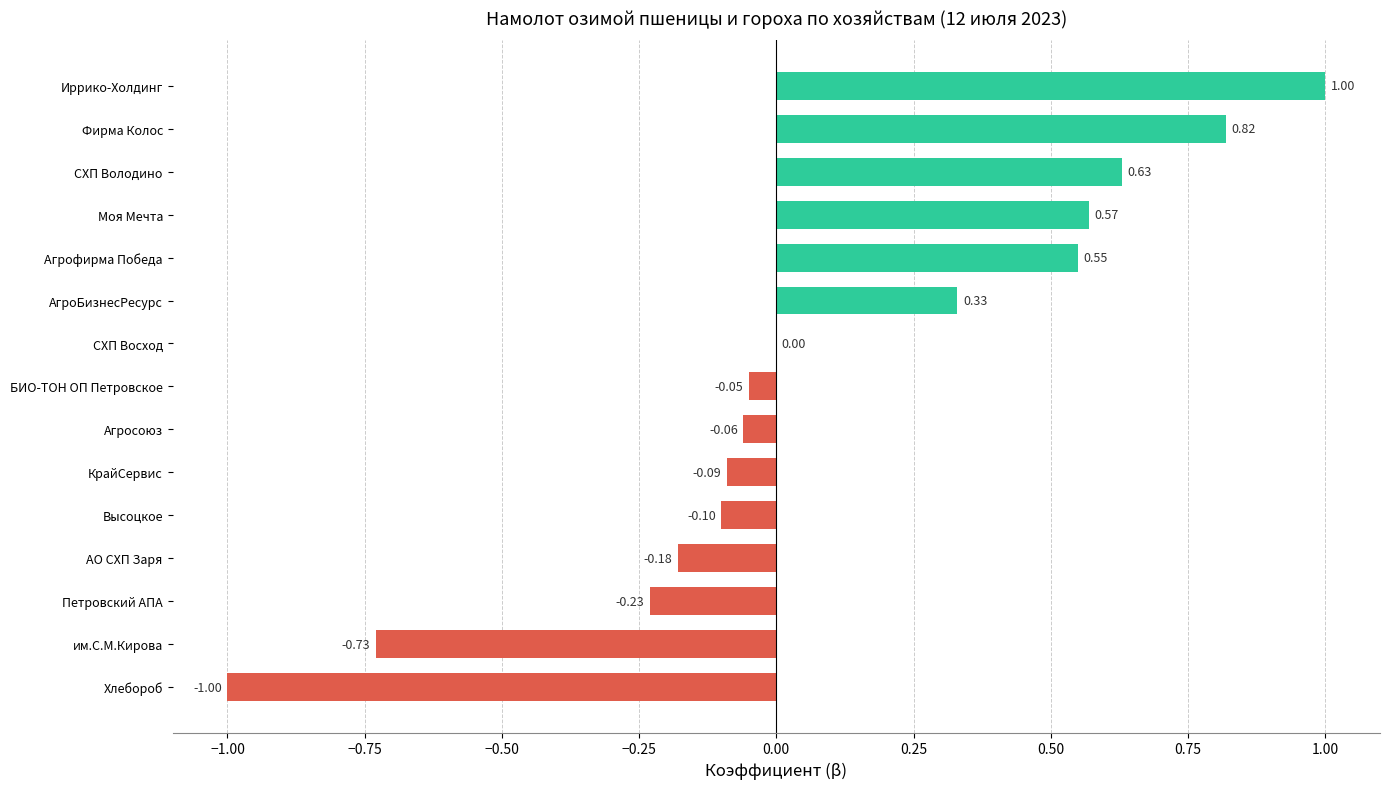

What is the sum of all values?

1.5